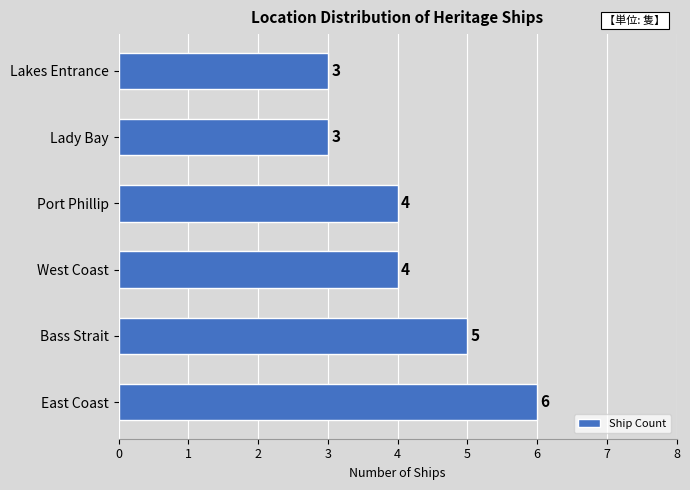

What is the approximate value at East Coast?

6